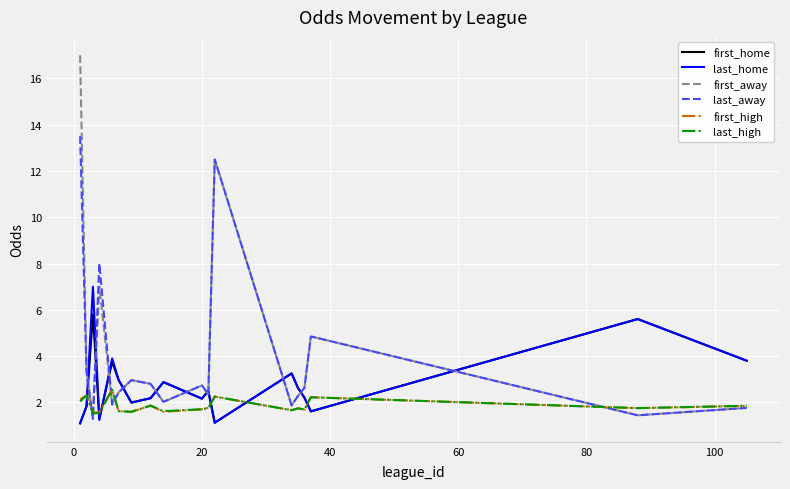

True or false: first_home and last_high cross at least once.

True